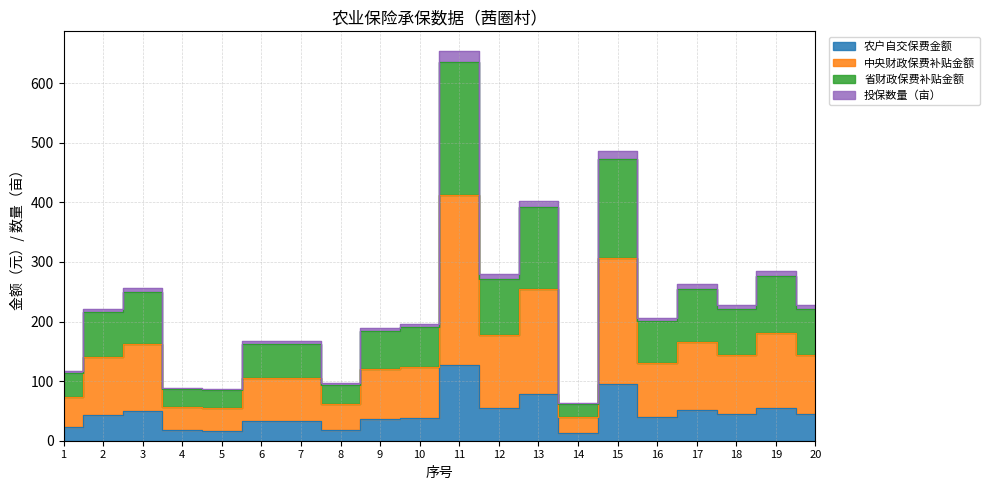

What is the value of the 投保数量（亩） point at the 10th from the left?

196.1